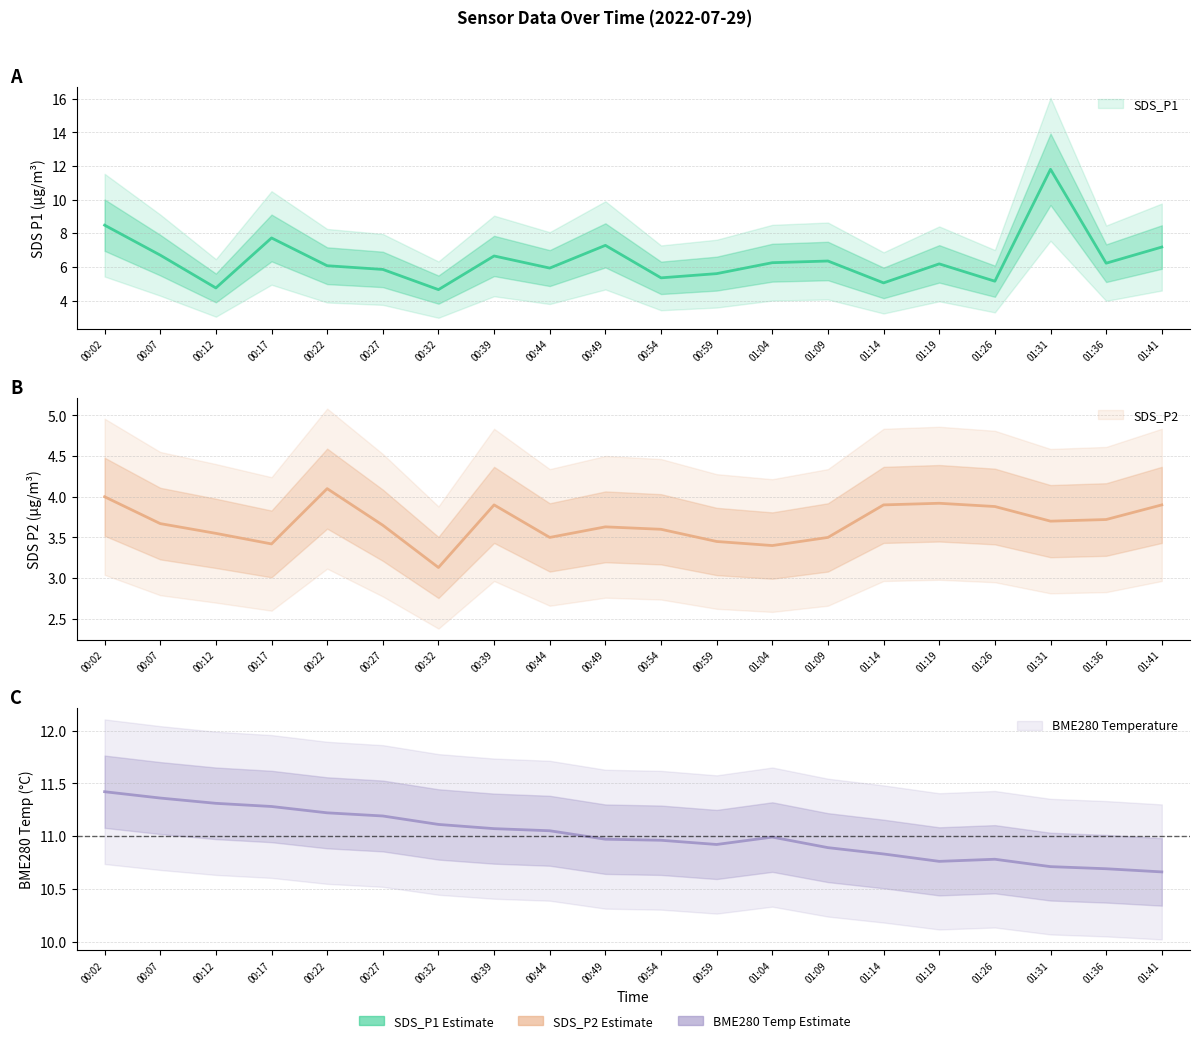

List the labels in order of SDS_P1 value, largest first.

01:31, 00:02, 00:17, 00:49, 01:41, 00:07, 00:39, 01:09, 01:04, 01:36, 01:19, 00:22, 00:44, 00:27, 00:59, 00:54, 01:26, 01:14, 00:12, 00:32